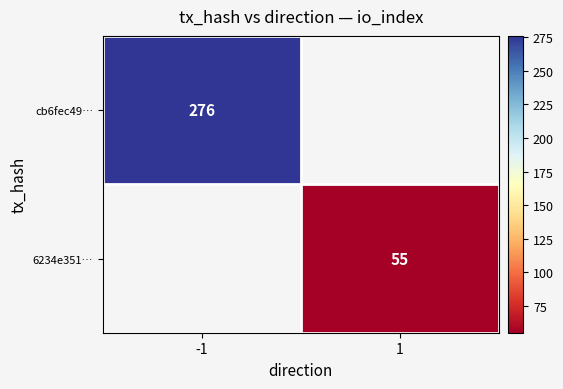

The value of 6234e351… at 1 is 37. True or false?

False